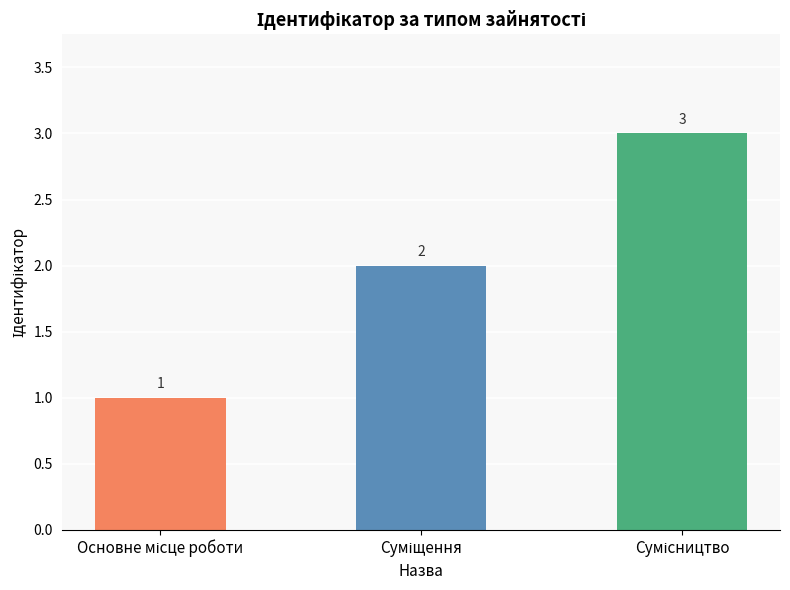

Reading left to right, extract all data points from this chart.

1	2	3